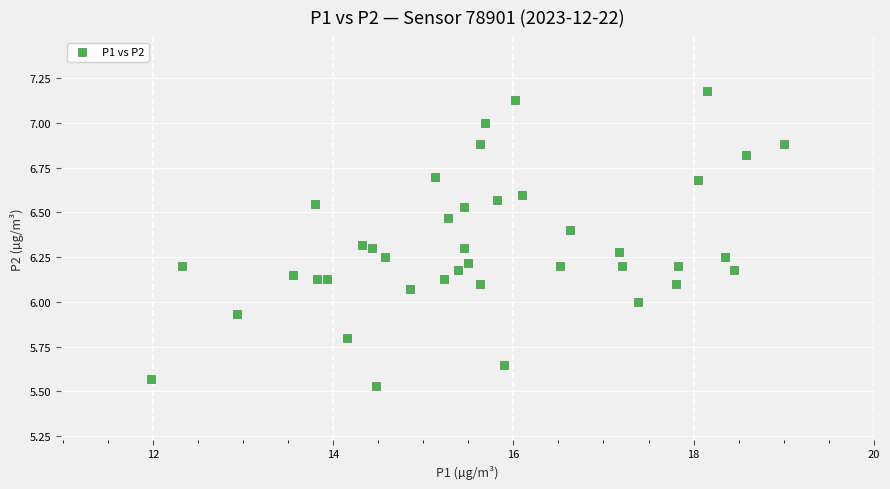

What is the range of X values (max minus min)?

7.0